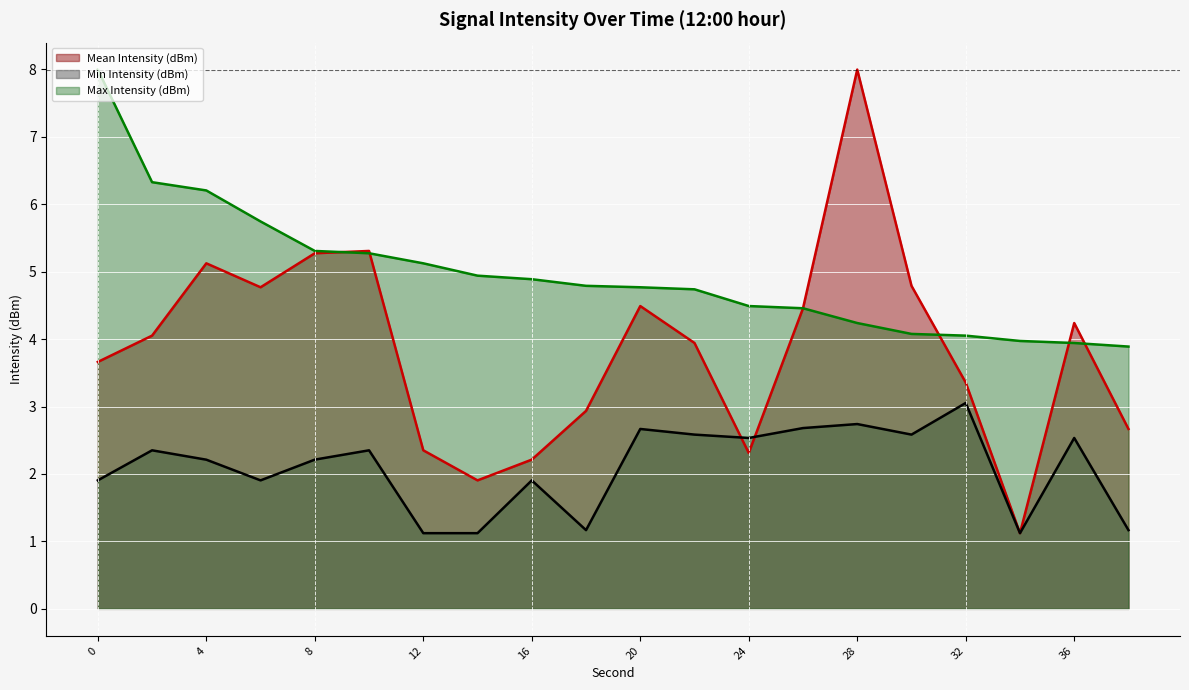

What is the difference between the Max Intensity (dBm) values at 8 and 34?

1.3